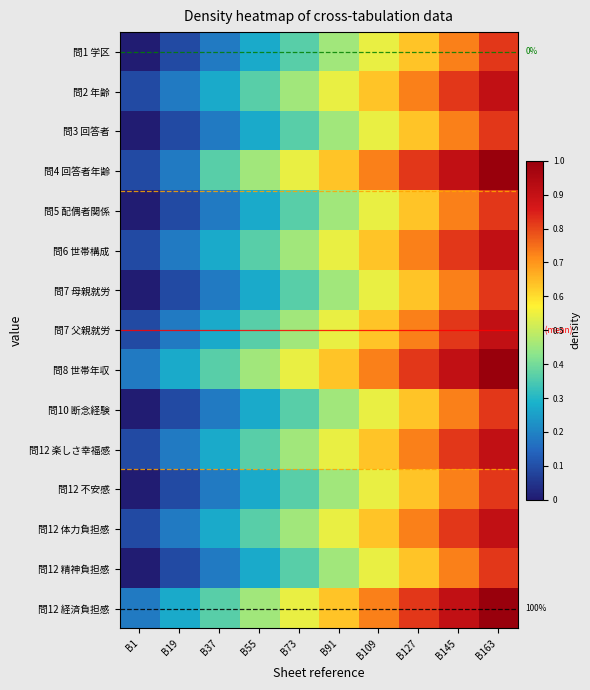

Reading left to right, list all the values displayed in this chart.

問1 学区: 0.0	0.1	0.2	0.3	0.4	0.5	0.5	0.6	0.7	0.8
問2 年齢: 0.1	0.2	0.3	0.4	0.5	0.5	0.6	0.7	0.8	0.9
問3 回答者: 0.0	0.1	0.2	0.3	0.4	0.5	0.5	0.6	0.7	0.8
問4 回答者年齢: 0.1	0.2	0.4	0.5	0.5	0.6	0.7	0.8	0.9	1.0
問5 配偶者関係: 0.0	0.1	0.2	0.3	0.4	0.5	0.5	0.6	0.7	0.8
問6 世帯構成: 0.1	0.2	0.3	0.4	0.5	0.5	0.6	0.7	0.8	0.9
問7 母親就労: 0.0	0.1	0.2	0.3	0.4	0.5	0.5	0.6	0.7	0.8
問7 父親就労: 0.1	0.2	0.3	0.4	0.5	0.5	0.6	0.7	0.8	0.9
問8 世帯年収: 0.2	0.3	0.4	0.5	0.5	0.6	0.7	0.8	0.9	1.0
問10 断念経験: 0.0	0.1	0.2	0.3	0.4	0.5	0.5	0.6	0.7	0.8
問12 楽しさ幸福感: 0.1	0.2	0.3	0.4	0.5	0.5	0.6	0.7	0.8	0.9
問12 不安感: 0.0	0.1	0.2	0.3	0.4	0.5	0.5	0.6	0.7	0.8
問12 体力負担感: 0.1	0.2	0.3	0.4	0.5	0.5	0.6	0.7	0.8	0.9
問12 精神負担感: 0.0	0.1	0.2	0.3	0.4	0.5	0.5	0.6	0.7	0.8
問12 経済負担感: 0.2	0.3	0.4	0.5	0.5	0.6	0.7	0.8	0.9	1.0